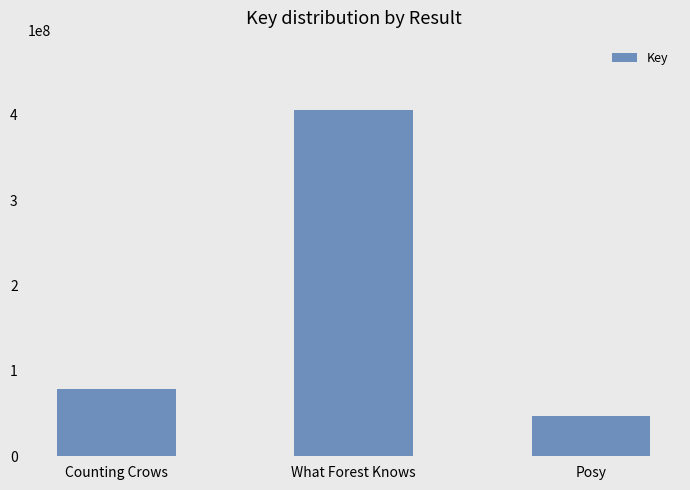

Reading left to right, what are all the values shown in this chart?

Counting Crows=79156368	What Forest Knows=405558321	Posy=47516034